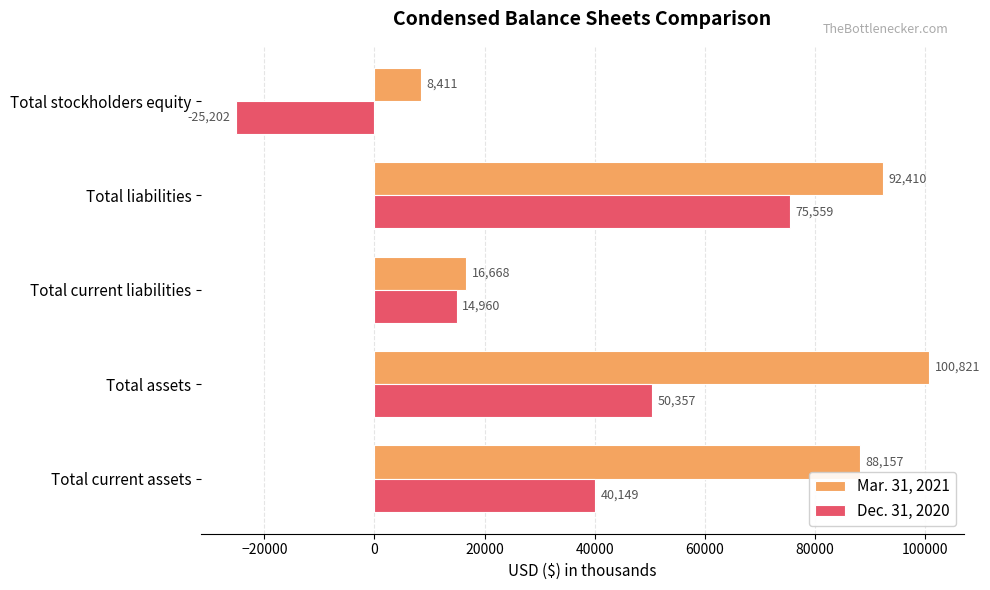

What are all the series names shown in the legend?

Mar. 31, 2021, Dec. 31, 2020